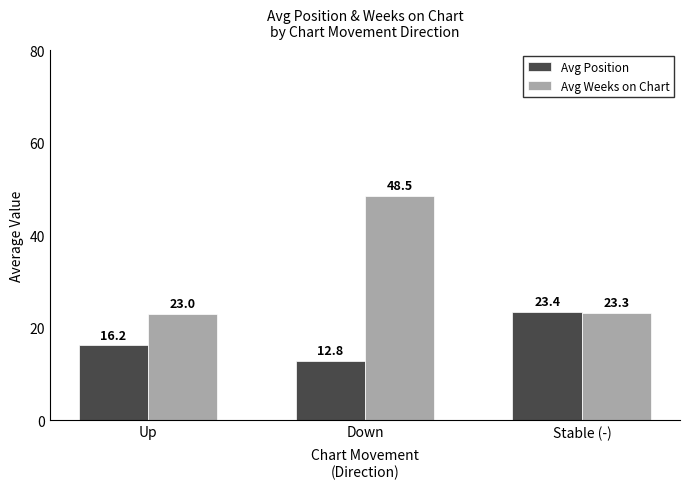

How many groups of bars are there?

3